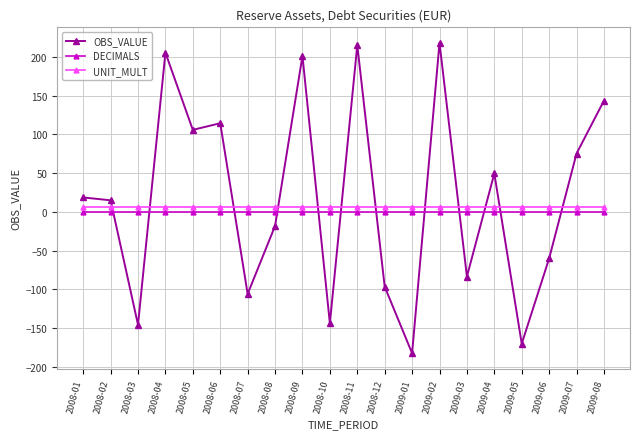

What is the difference between the highest and lowest values at 2009-02?

218.1